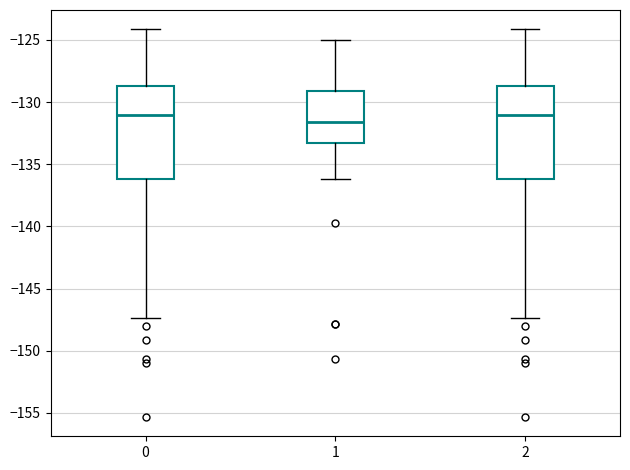

Reading left to right, transcribe this box plot: for each box, give where its median line is, the range the box spans, and where its two whiskers end, as read against the y-axis. The values are not printed on the chart, so give them approximately, as read against the axis.

0: median -131.0, box -136.0 to -128.5, whiskers -147.5 to -124.0
1: median -131.5, box -133.5 to -129.0, whiskers -136.0 to -125.0
2: median -131.0, box -136.0 to -128.5, whiskers -147.5 to -124.0